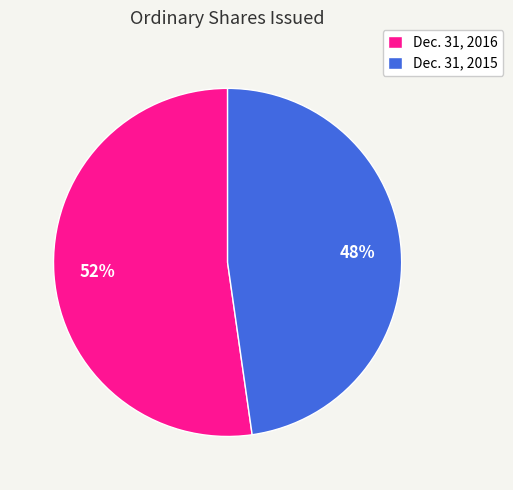

True or false: Dec. 31, 2016 accounts for 42% of the total.

False